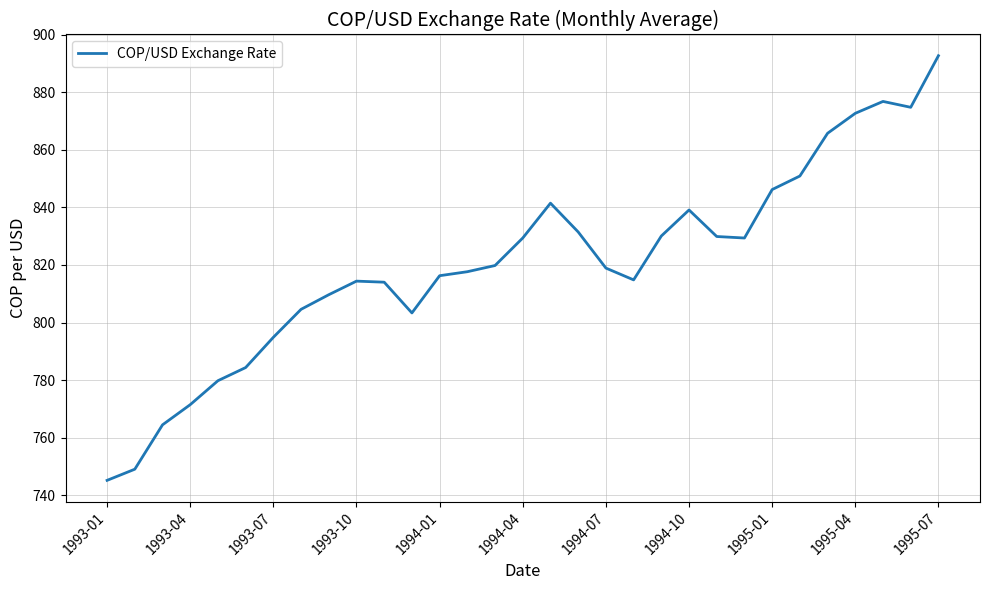

What is the difference between the maximum and minimum values?

147.5